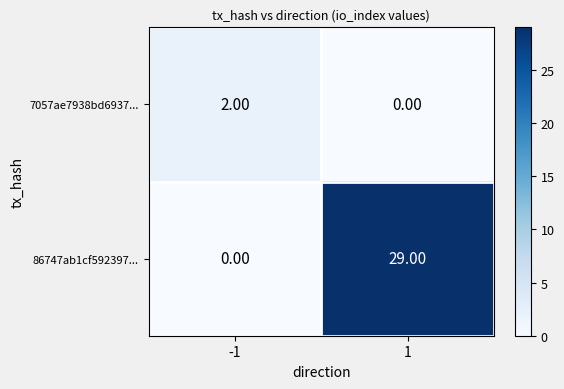

What is the difference between the maximum and minimum values in the 86747ab1cf592397... series?

29